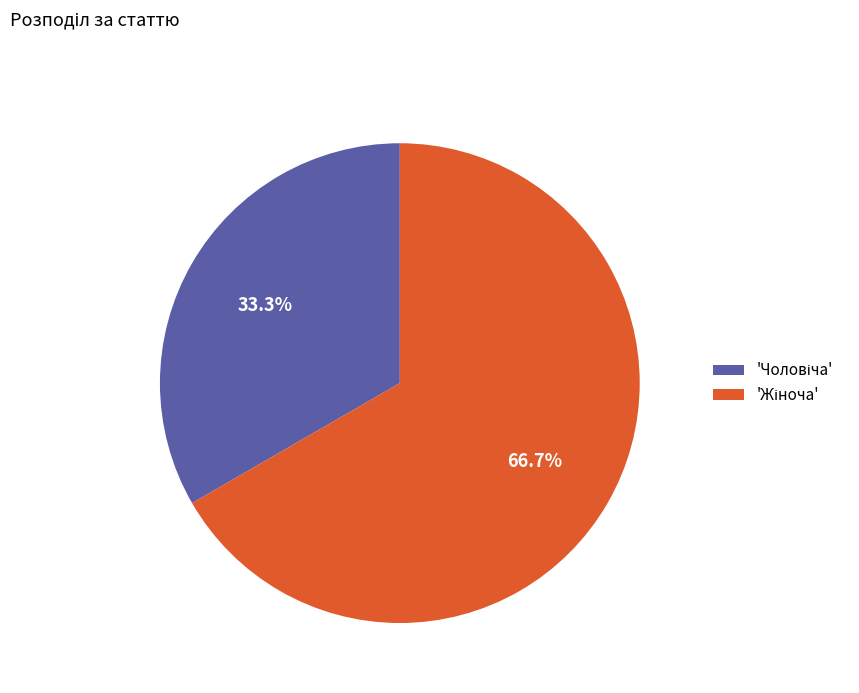

Does any single category account for the majority?

Yes